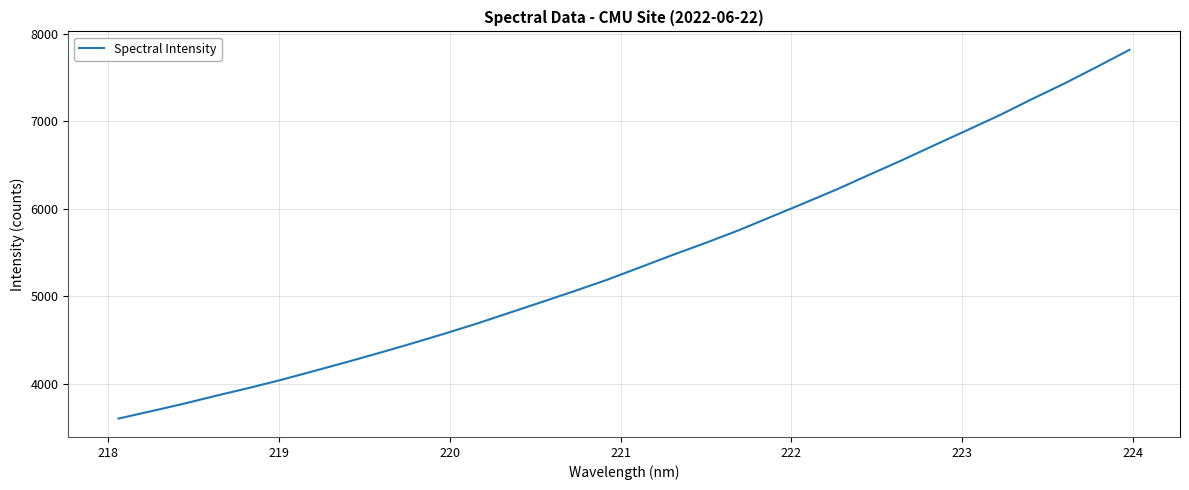

What is the difference between the maximum and minimum values?

4215.8